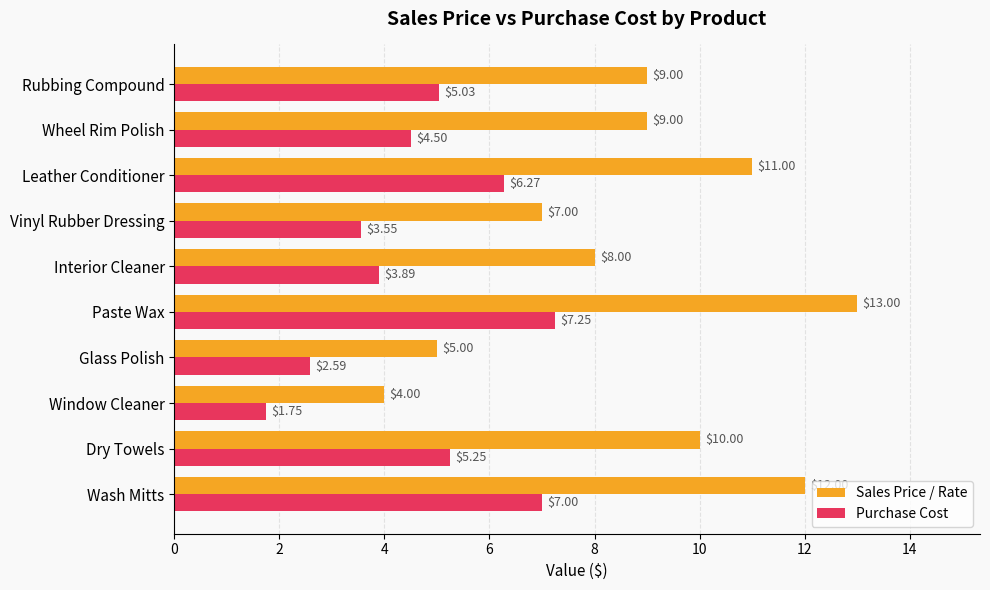

Count the Sales Price / Rate values in the range 7 to 11.

6